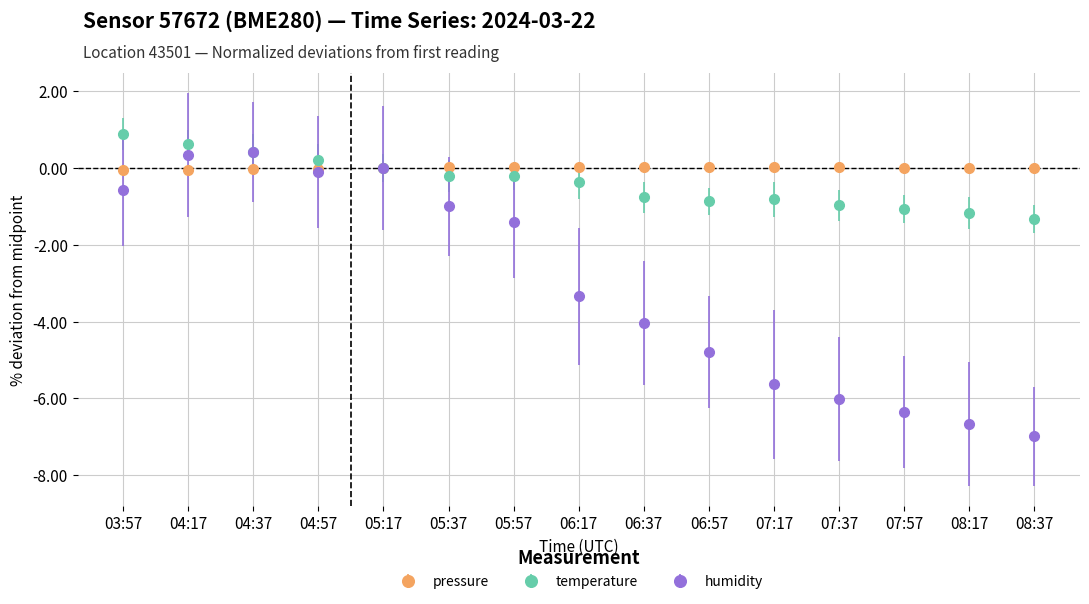

Rank the series at 06:17 from lowest to highest value.

humidity, temperature, pressure